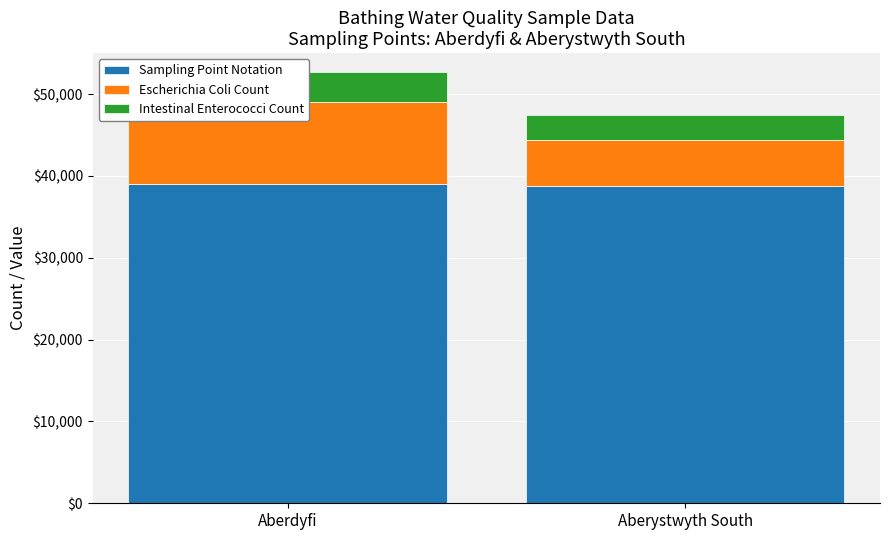

What is the difference between the Escherichia Coli Count values at Aberystwyth South and Aberdyfi?

4400